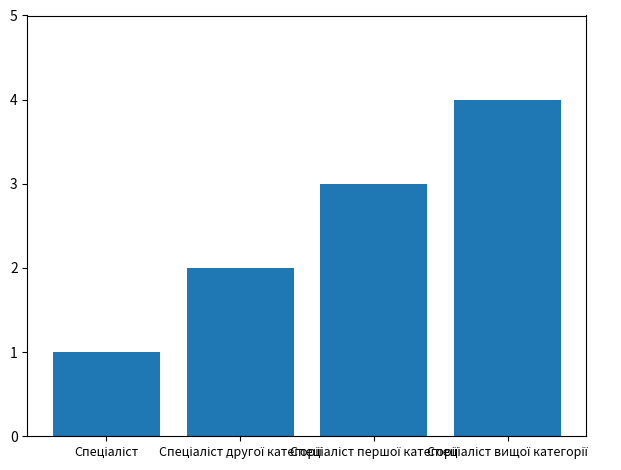

What is the sum of all values?

10